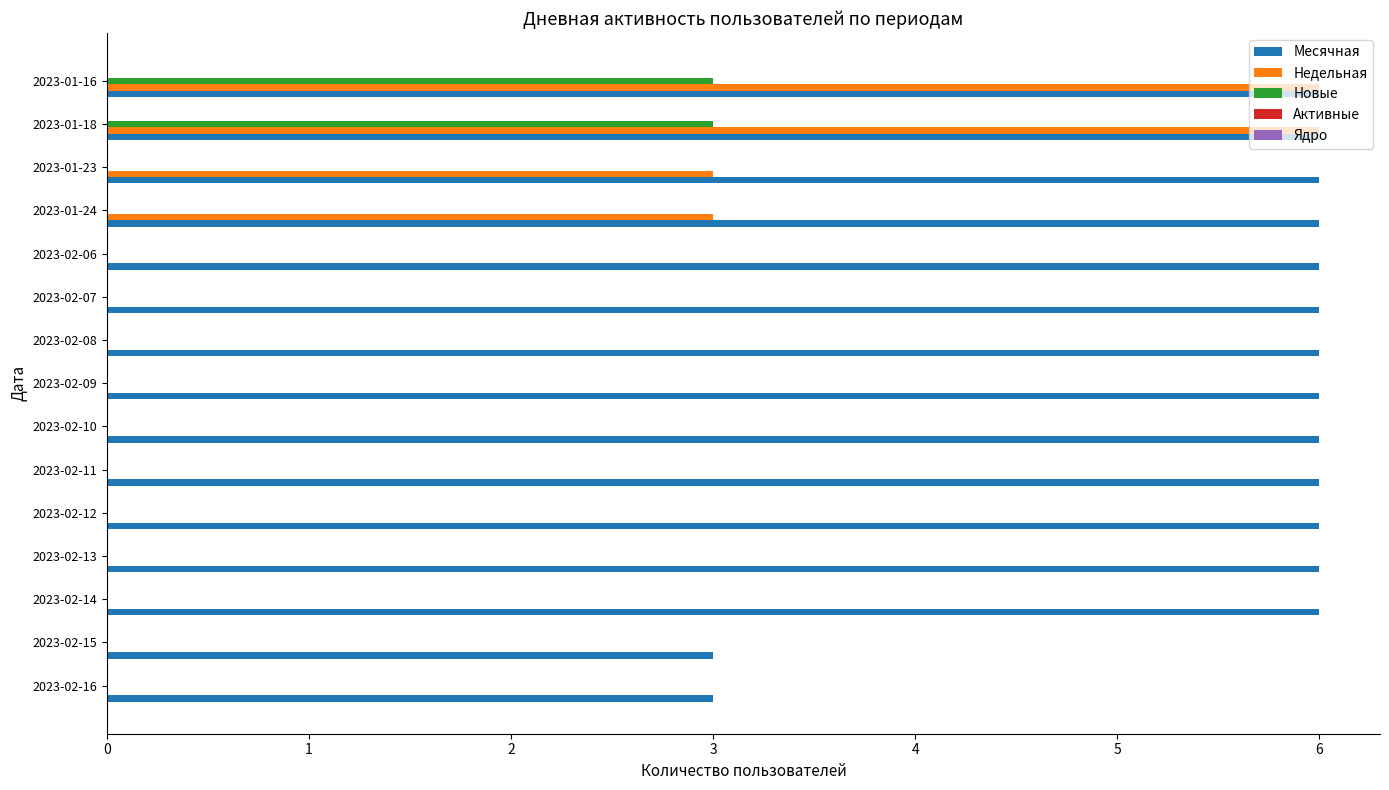

The Недельная series shows 0 at 2023-02-08. True or false?

True